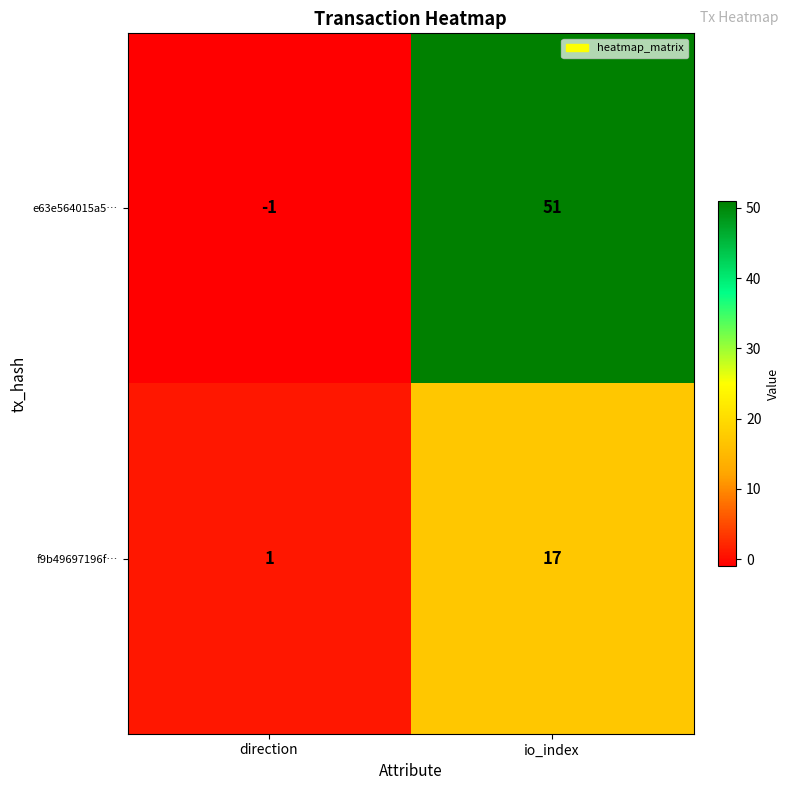

At which category does the chart reach its minimum across all series?

direction